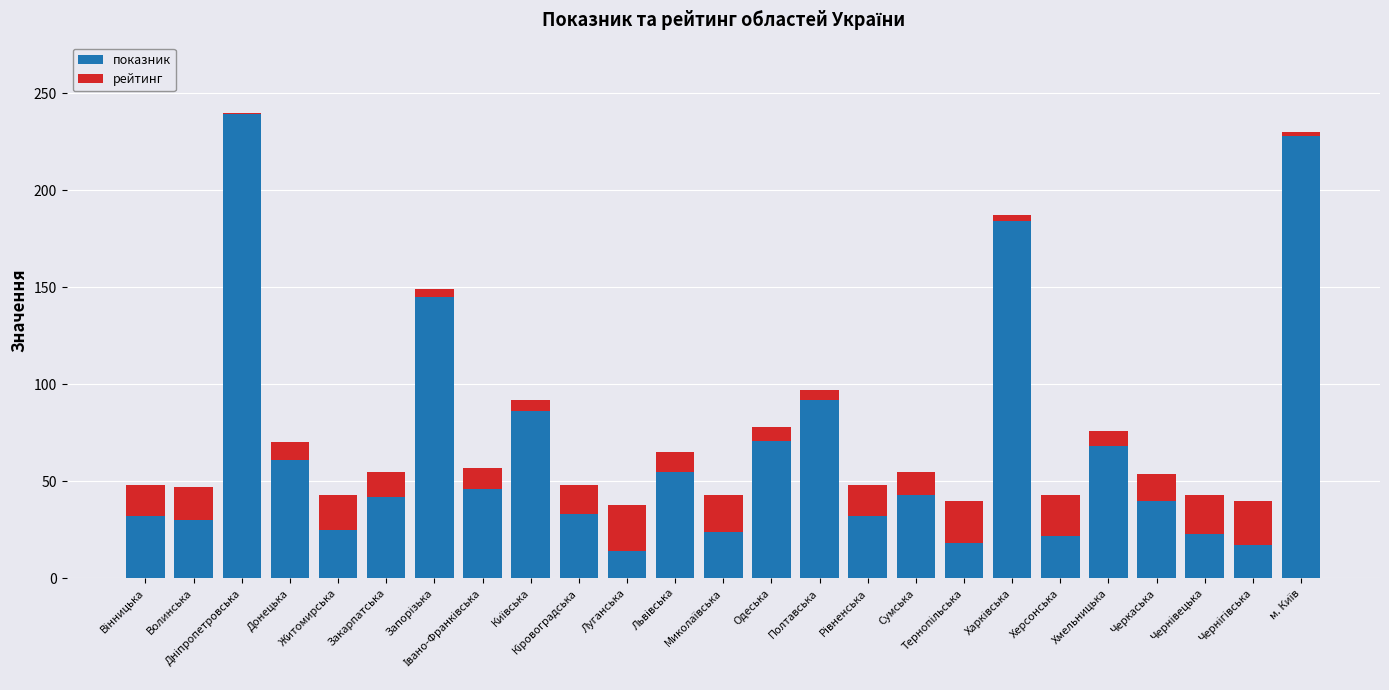

What is the sum of all показник values?

1670